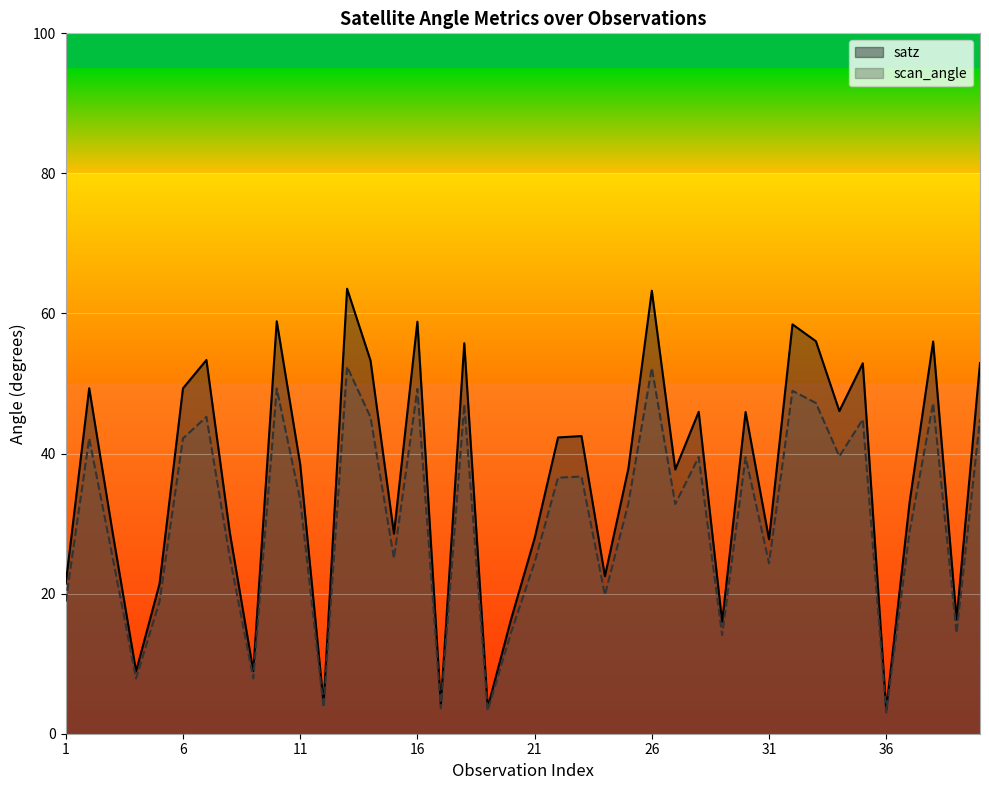

At how many categories does at least one series exceed 34?

22